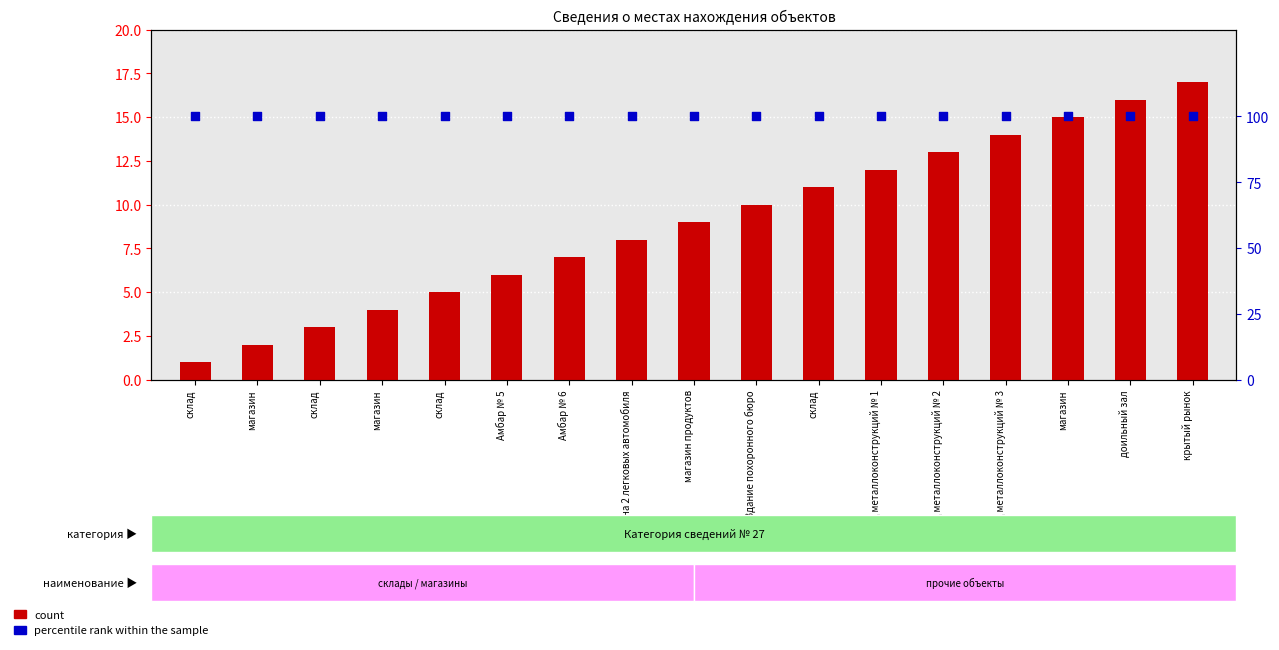

Which series has the largest total across all categories?

percentile rank within the sample